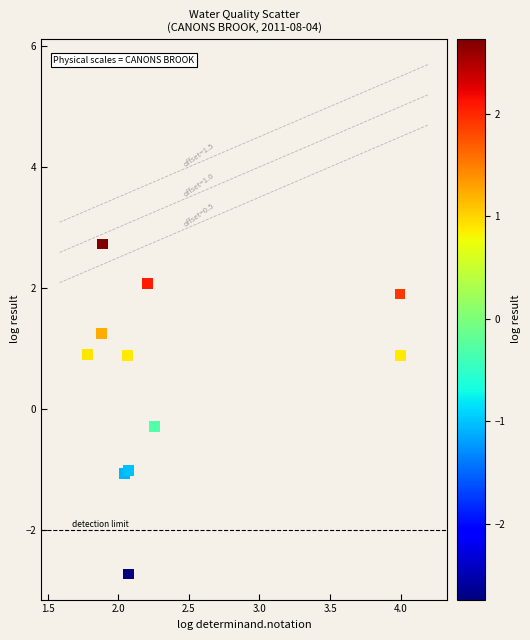

What Y value in the scatter plot is closest to 0?

-0.3